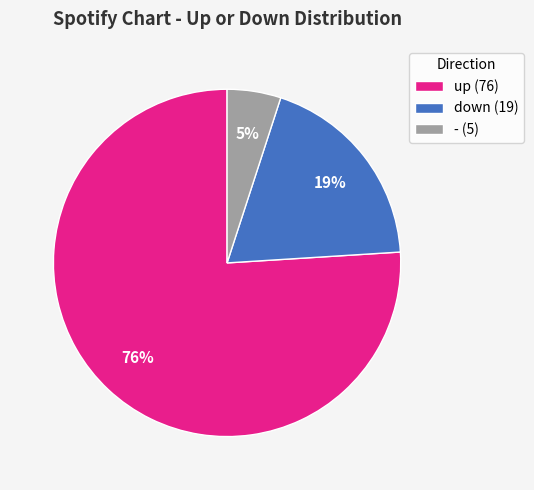

True or false: up accounts for 63% of the total.

False